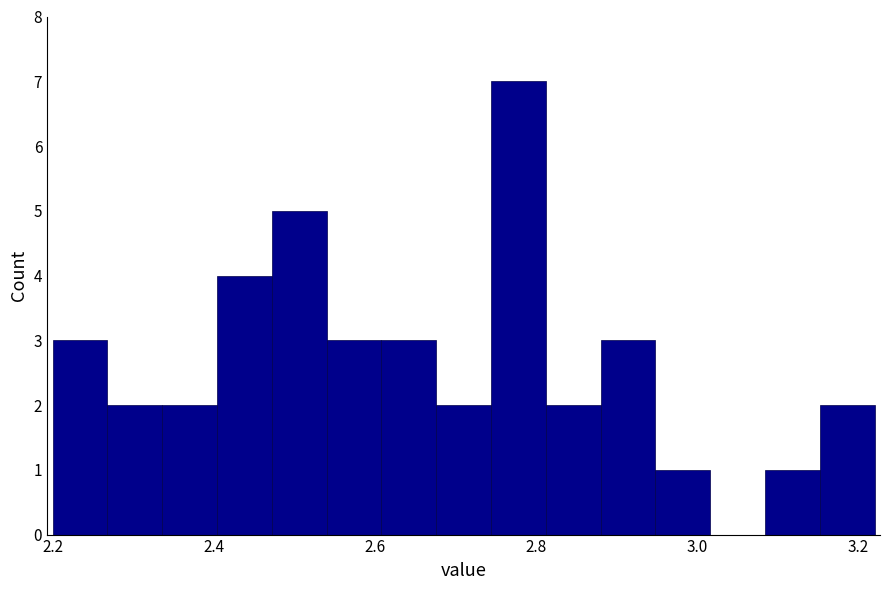

Read against the x-axis, roughly where is the centre of the tallest bar?

2.78